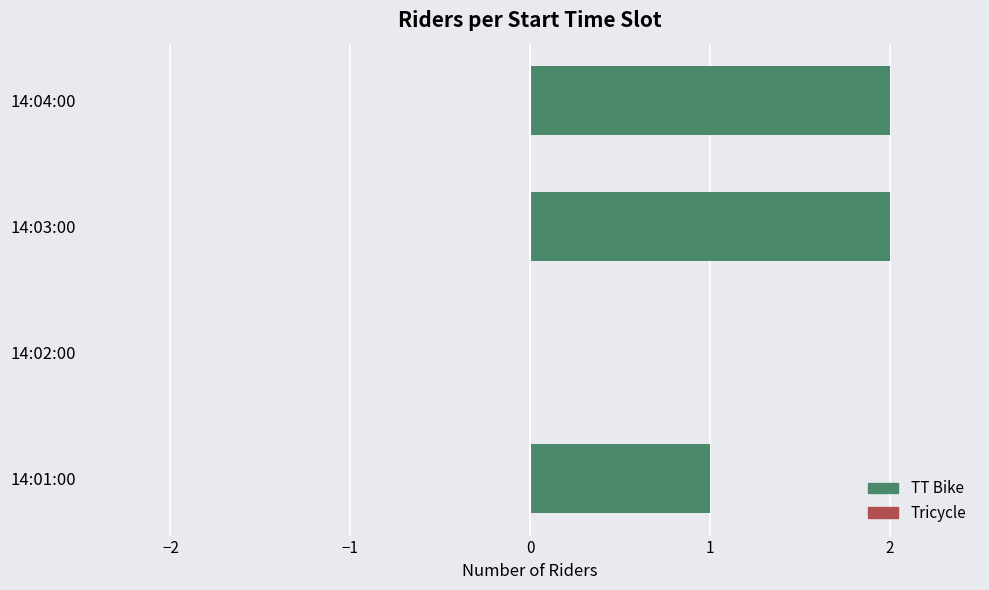

Are the bars horizontal?

Yes